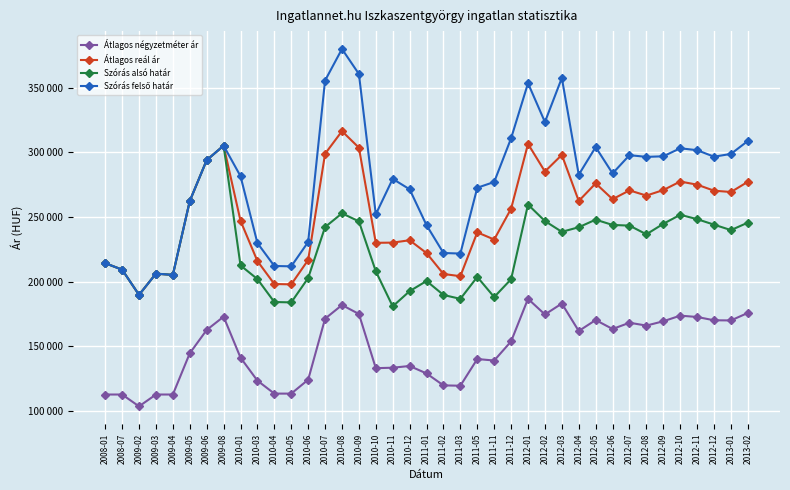

What is the minimum value for Szórás felső határ?

189678